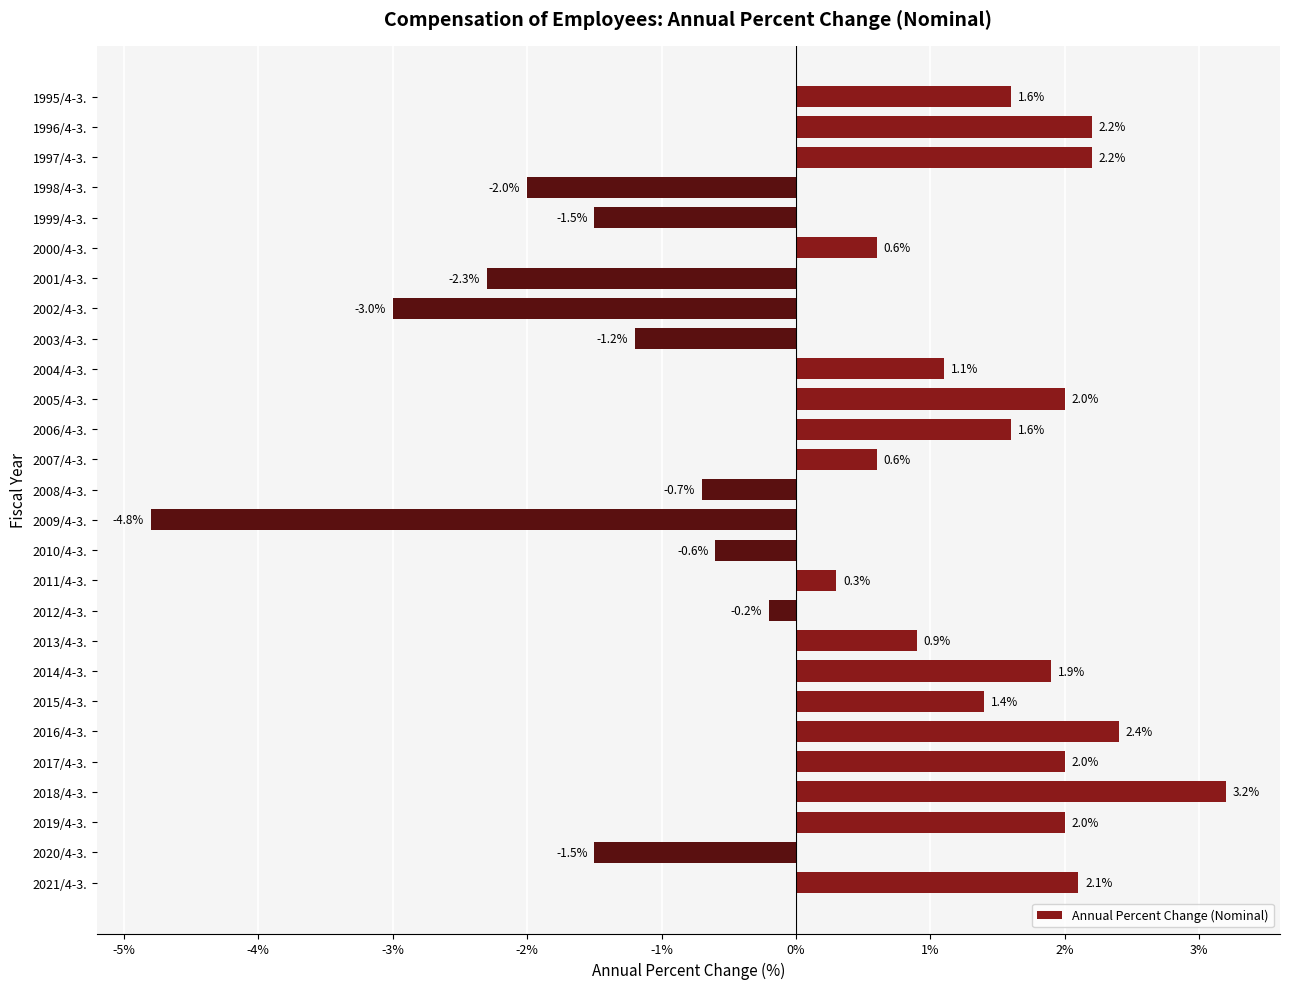

What is the difference between the second highest and minimum values?

7.2